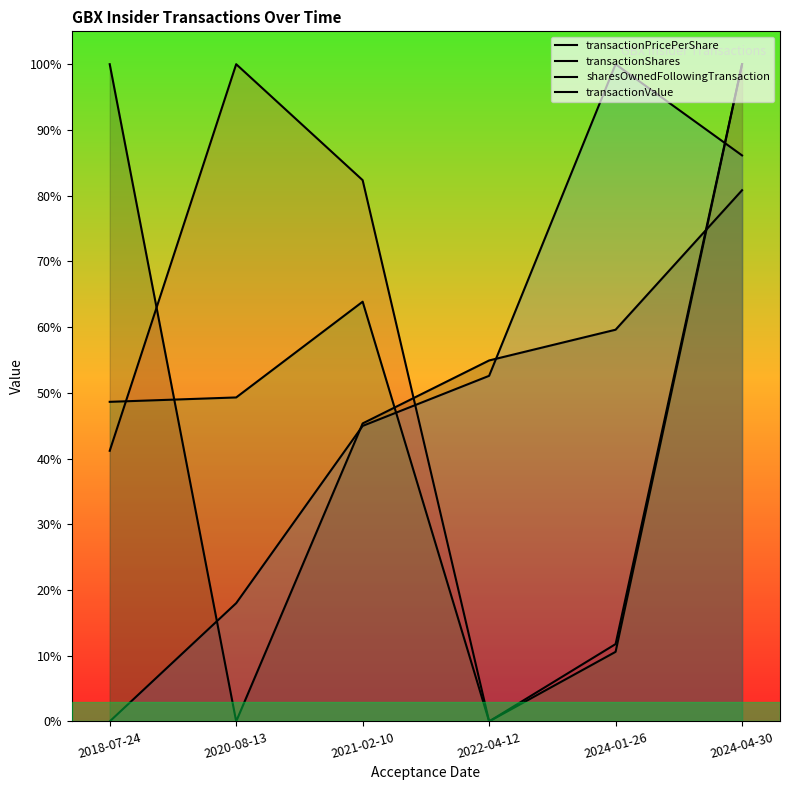

Reading left to right, extract all data points from this chart.

transactionPricePerShare: 2018-07-24=1.0	2020-08-13=0.0	2021-02-10=0.5	2022-04-12=0.5	2024-01-26=0.6	2024-04-30=0.8
transactionShares: 2018-07-24=0.4	2020-08-13=1.0	2021-02-10=0.8	2022-04-12=0.0	2024-01-26=0.1	2024-04-30=1.0
sharesOwnedFollowingTransaction: 2018-07-24=0.0	2020-08-13=0.2	2021-02-10=0.4	2022-04-12=0.5	2024-01-26=1.0	2024-04-30=0.9
transactionValue: 2018-07-24=0.5	2020-08-13=0.5	2021-02-10=0.6	2022-04-12=0.0	2024-01-26=0.1	2024-04-30=1.0